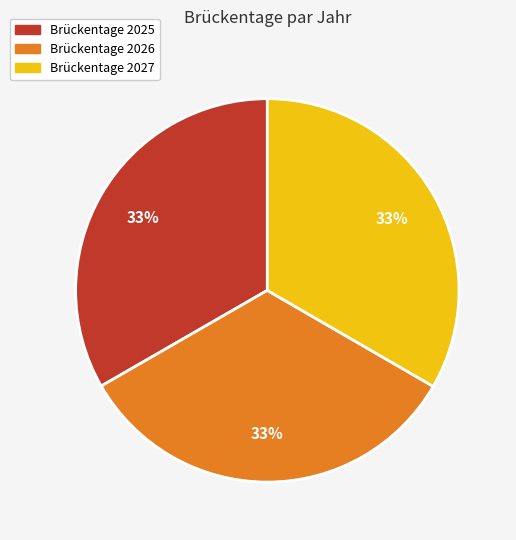

To the nearest percent, what is the average slice percentage?

33%